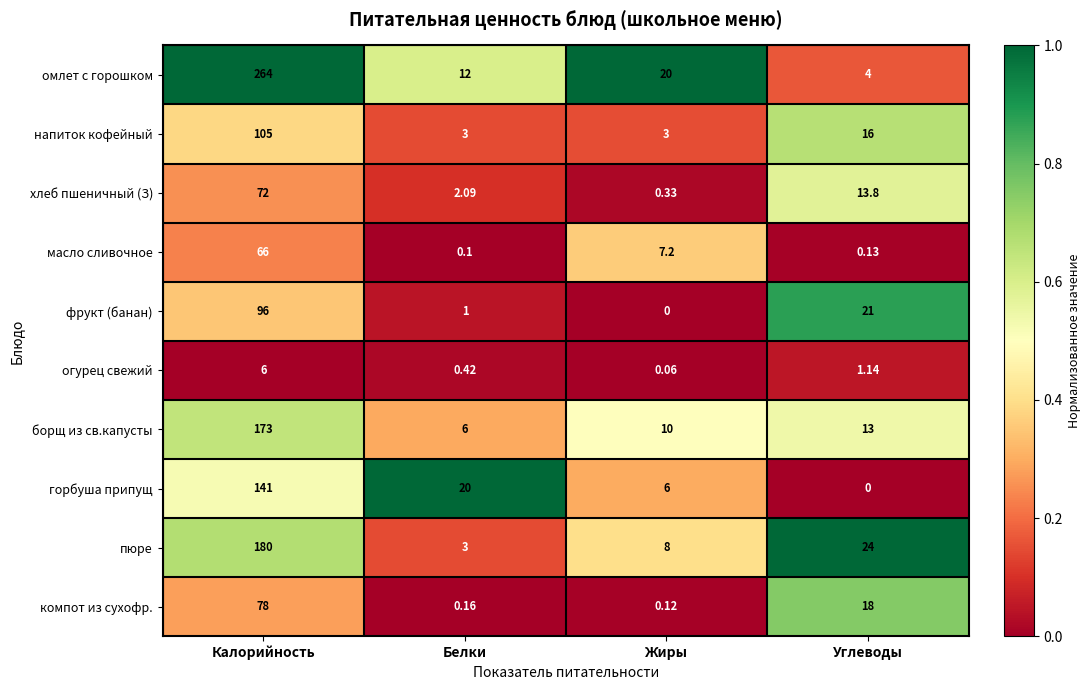

Which series has the widest spread of values?

омлет с горошком